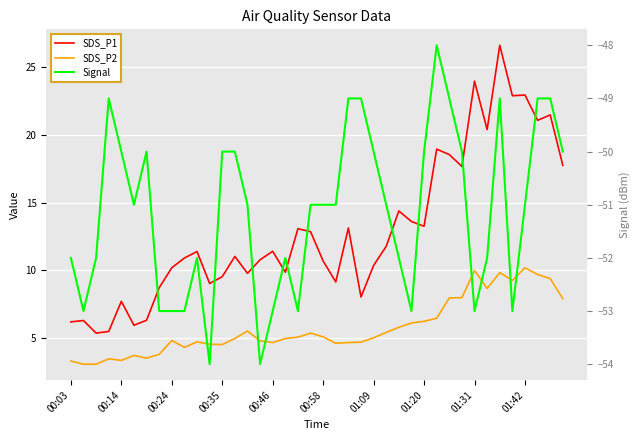

Reading right to left, extract all data points from this chart.

SDS_P1: 17.8	21.5	21.1	22.9	22.9	26.6	20.4	24.0	17.7	18.6	18.9	13.2	13.6	14.4	11.8	10.3	8.0	13.1	9.1	10.7	12.8	13.1	9.8	11.4	10.8	9.8	11.0	9.5	9.0	11.4	10.9	10.2	8.7	6.3	5.9	7.7	5.5	5.3	6.3	6.2
SDS_P2: 7.9	9.4	9.7	10.2	9.2	9.8	8.7	10.0	8.0	8.0	6.5	6.2	6.1	5.8	5.4	5.0	4.7	4.7	4.6	5.1	5.3	5.0	5.0	4.7	4.8	5.5	5.0	4.5	4.5	4.7	4.3	4.8	3.8	3.5	3.7	3.3	3.5	3.0	3.0	3.3
Signal: -50.0	-49.0	-49.0	-51.0	-53.0	-49.0	-52.0	-53.0	-50.0	-49.0	-48.0	-50.0	-53.0	-52.0	-51.0	-50.0	-49.0	-49.0	-51.0	-51.0	-51.0	-53.0	-52.0	-53.0	-54.0	-51.0	-50.0	-50.0	-54.0	-52.0	-53.0	-53.0	-53.0	-50.0	-51.0	-50.0	-49.0	-52.0	-53.0	-52.0